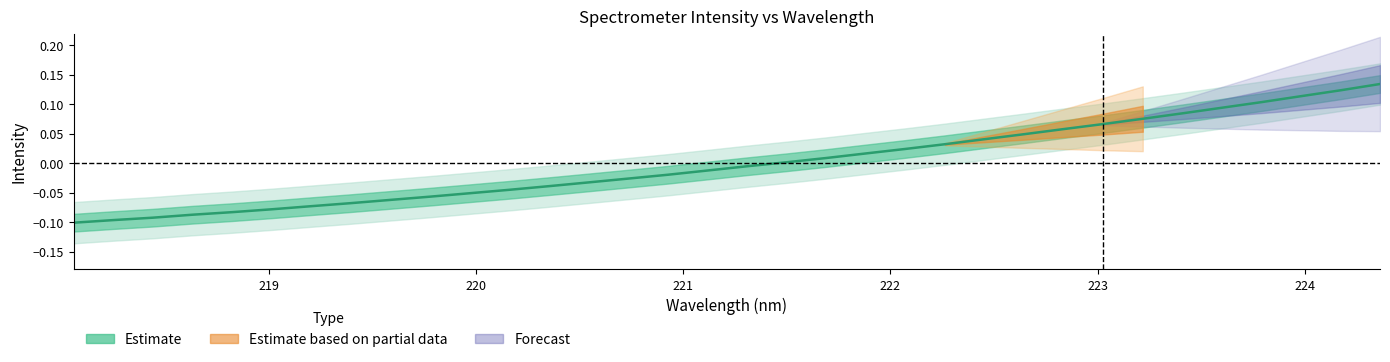

What is the difference between the maximum and minimum values?

0.2